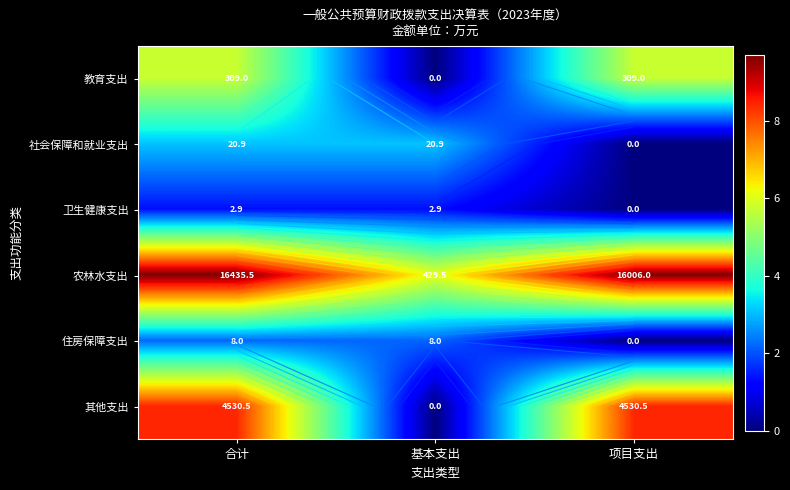

Count the 卫生健康支出 values in the range 0 to 1.

1